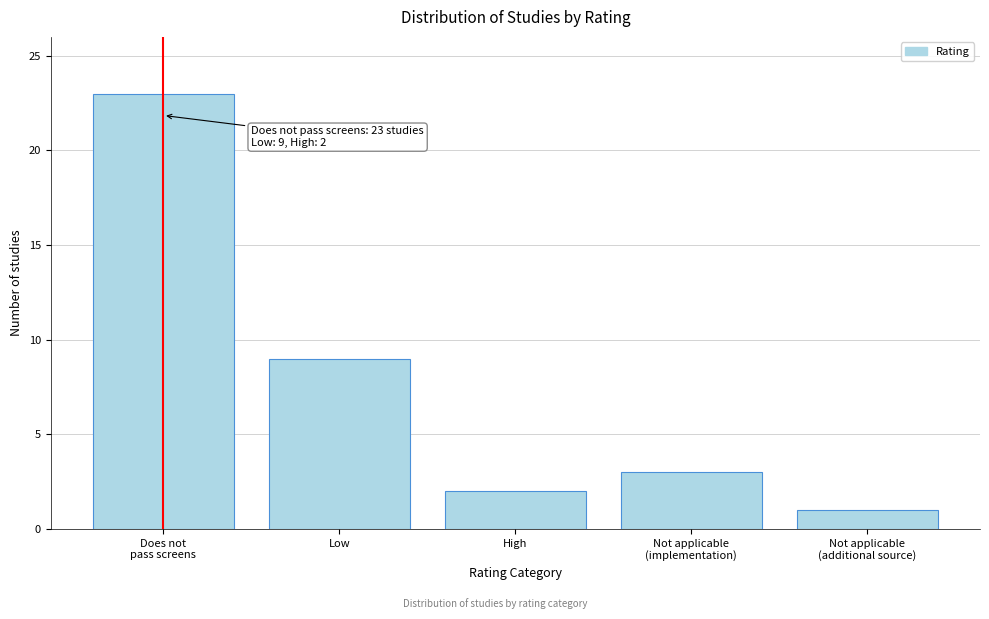

Reading right to left, list all the values displayed in this chart.

1	3	2	9	23